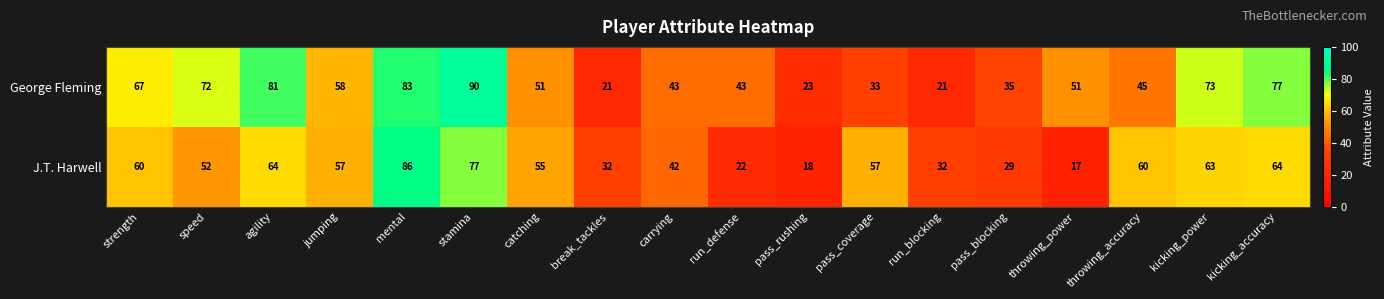

Between speed and pass_coverage, which series saw the biggest shift?

George Fleming